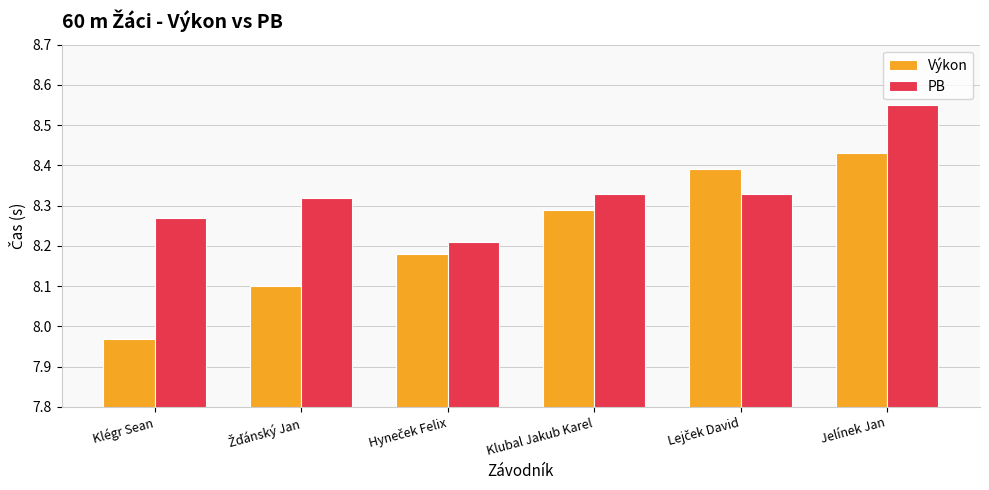

The value of Výkon at Jelínek Jan is 2.3. True or false?

False